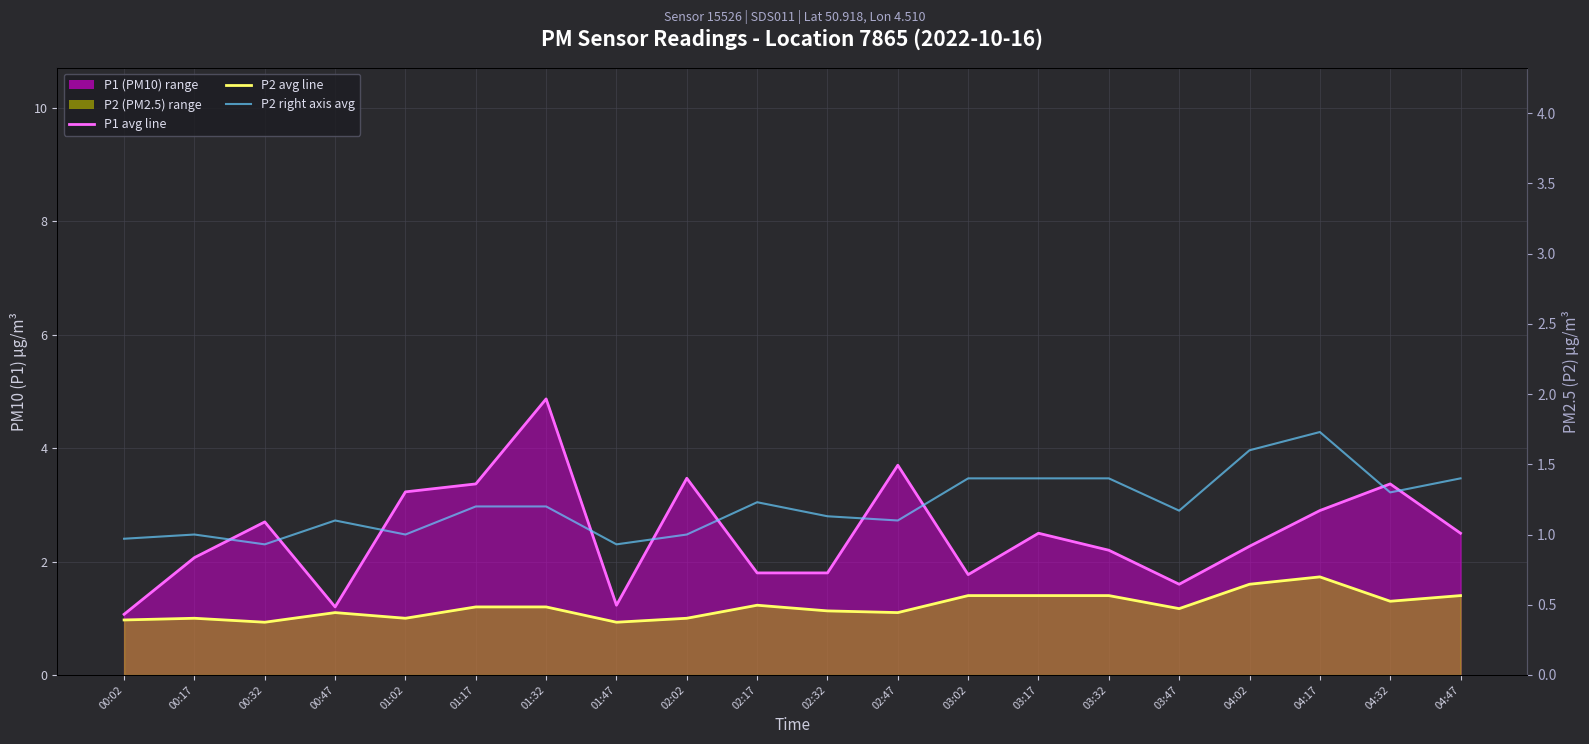

Which series has the largest range (max minus min)?

P1 monthly avg